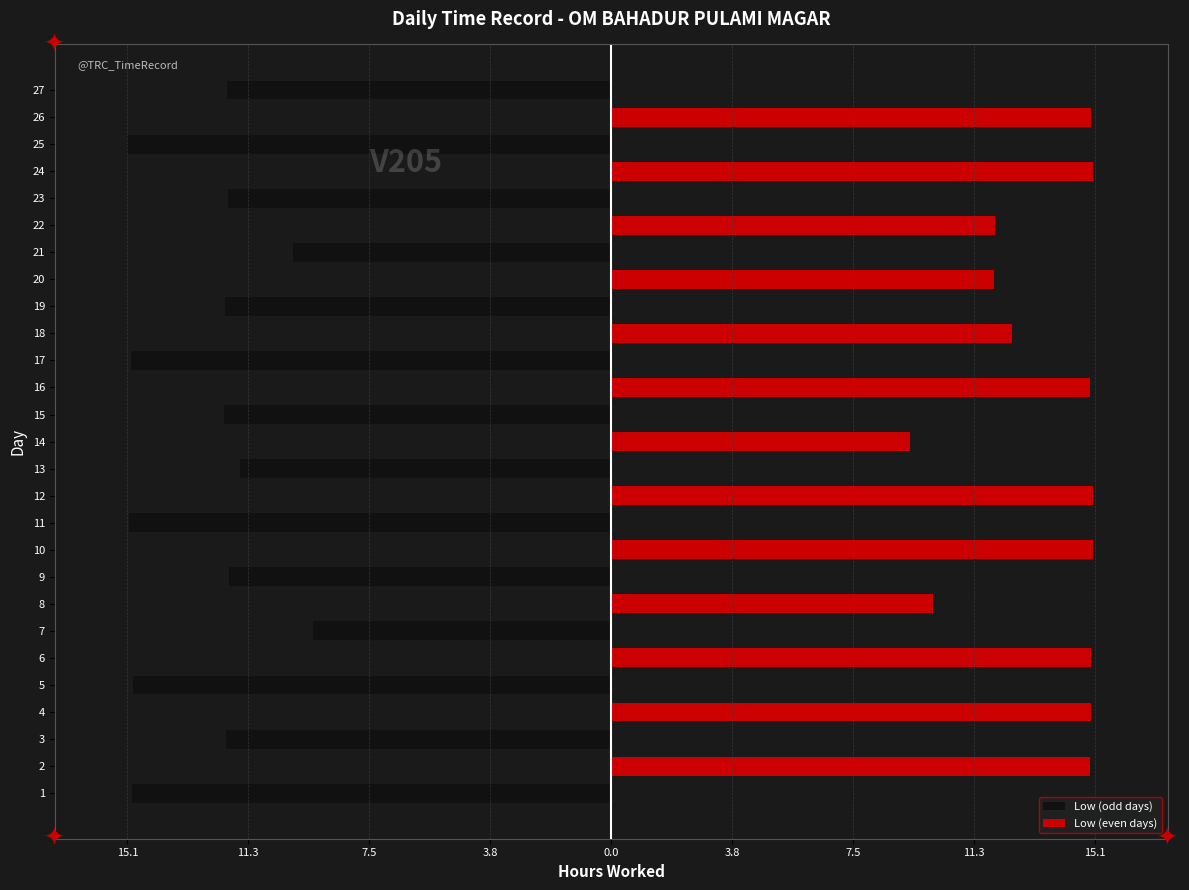

Reading left to right, extract all data points from this chart.

Low (odd days): -14.9	0.0	-12.0	0.0	-14.9	0.0	-9.3	0.0	-11.9	0.0	-15.0	0.0	-11.6	0.0	-12.1	0.0	-14.9	0.0	-12.0	0.0	-9.9	0.0	-11.9	0.0	-15.1	0.0	-11.9
Low (even days): 0.0	14.9	0.0	14.9	0.0	14.9	0.0	10.0	0.0	15.0	0.0	15.0	0.0	9.3	0.0	14.9	0.0	12.5	0.0	11.9	0.0	11.9	0.0	15.0	0.0	14.9	0.0